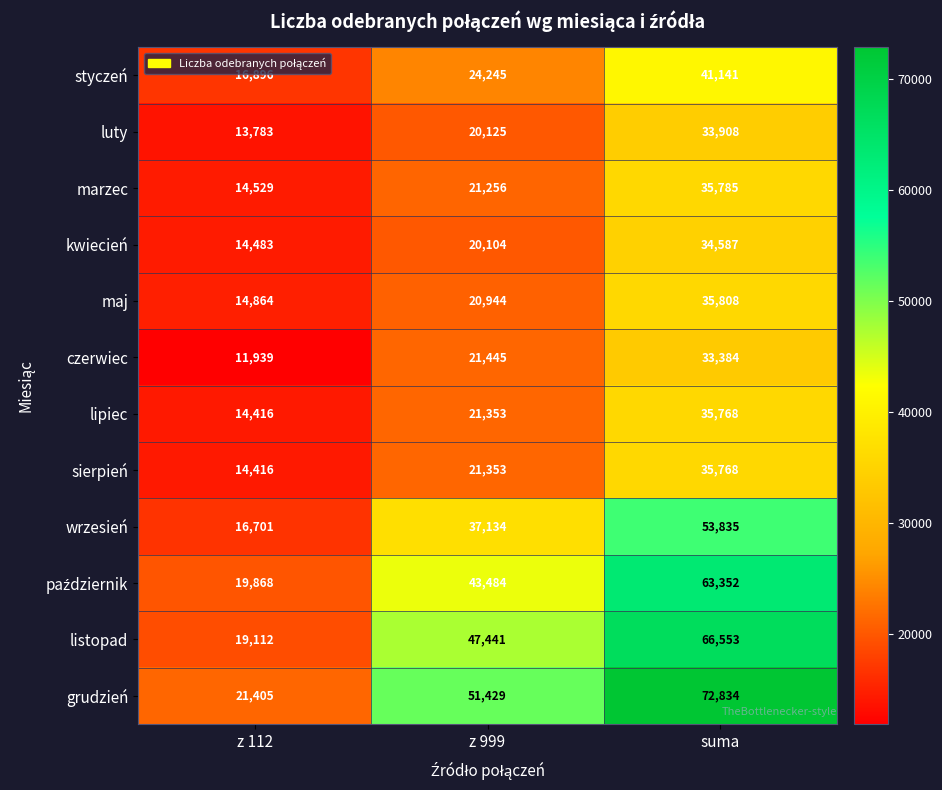

What is the approximate value of sierpień at suma, to the nearest 100?

35800